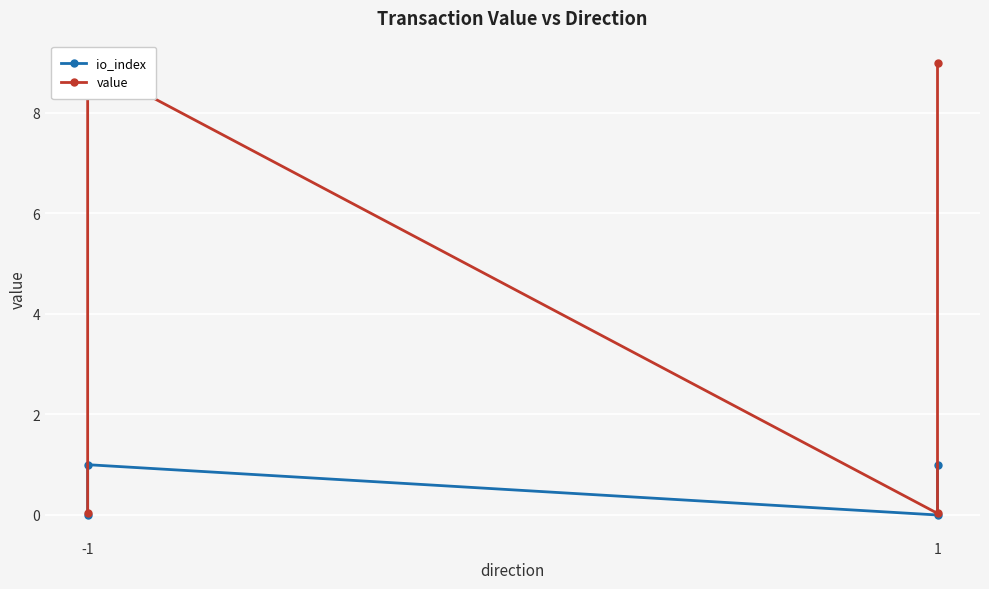

The value series shows 12.7 at -1. True or false?

False